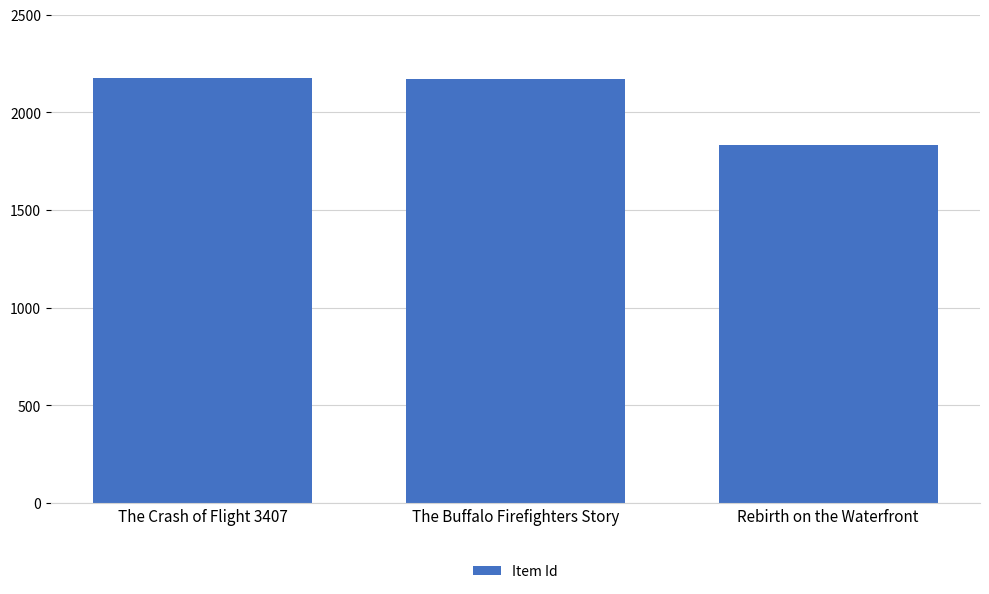

What is the change in value from The Crash of Flight 3407 to Rebirth on the Waterfront?

-341